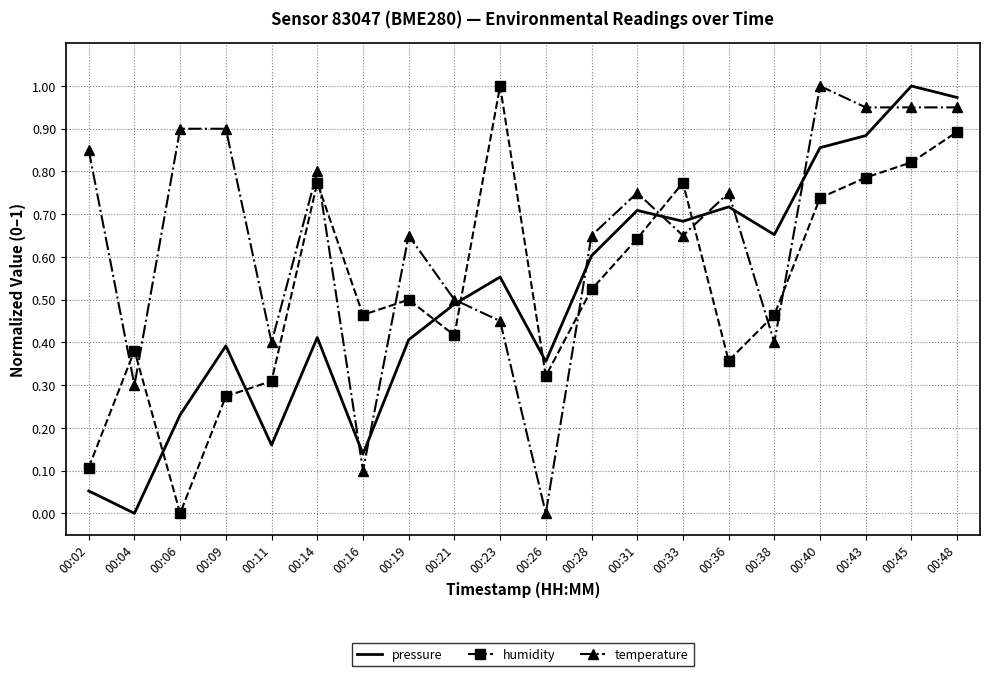

What are all the series names shown in the legend?

pressure, humidity, temperature